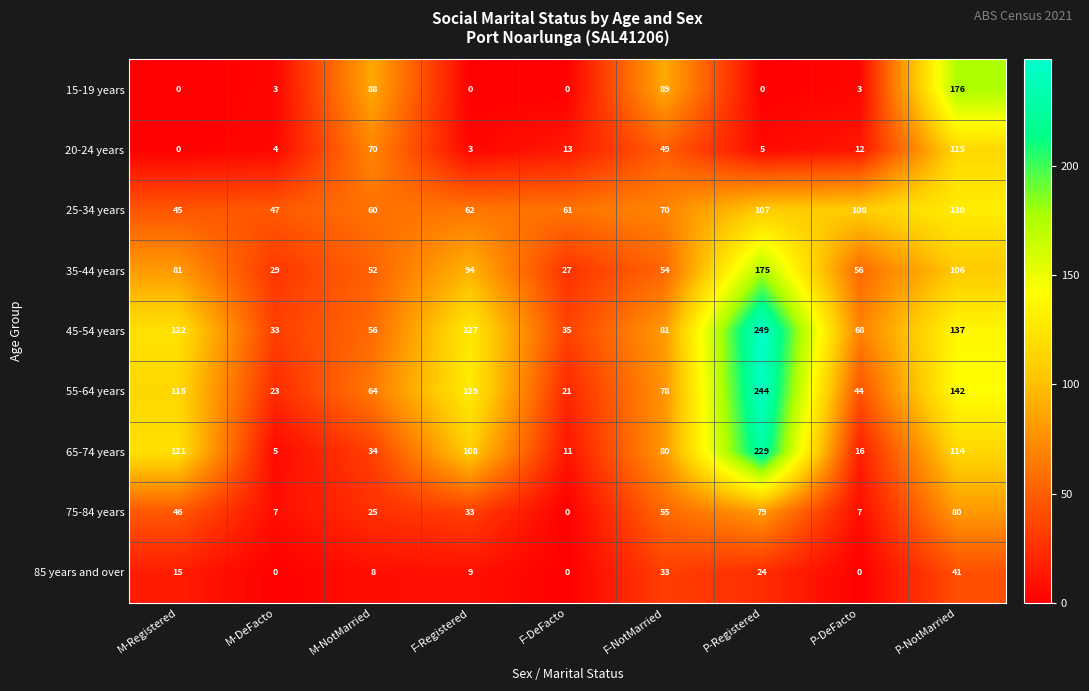

At which category does the chart reach its peak across all series?

P-Registered